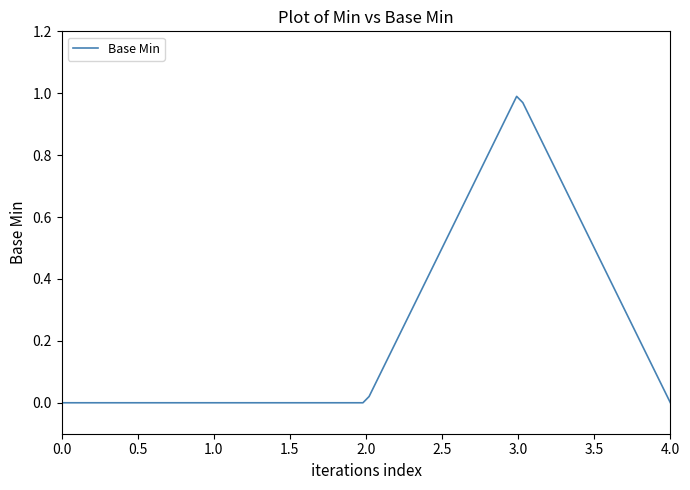

How many lines are shown in the chart?

1